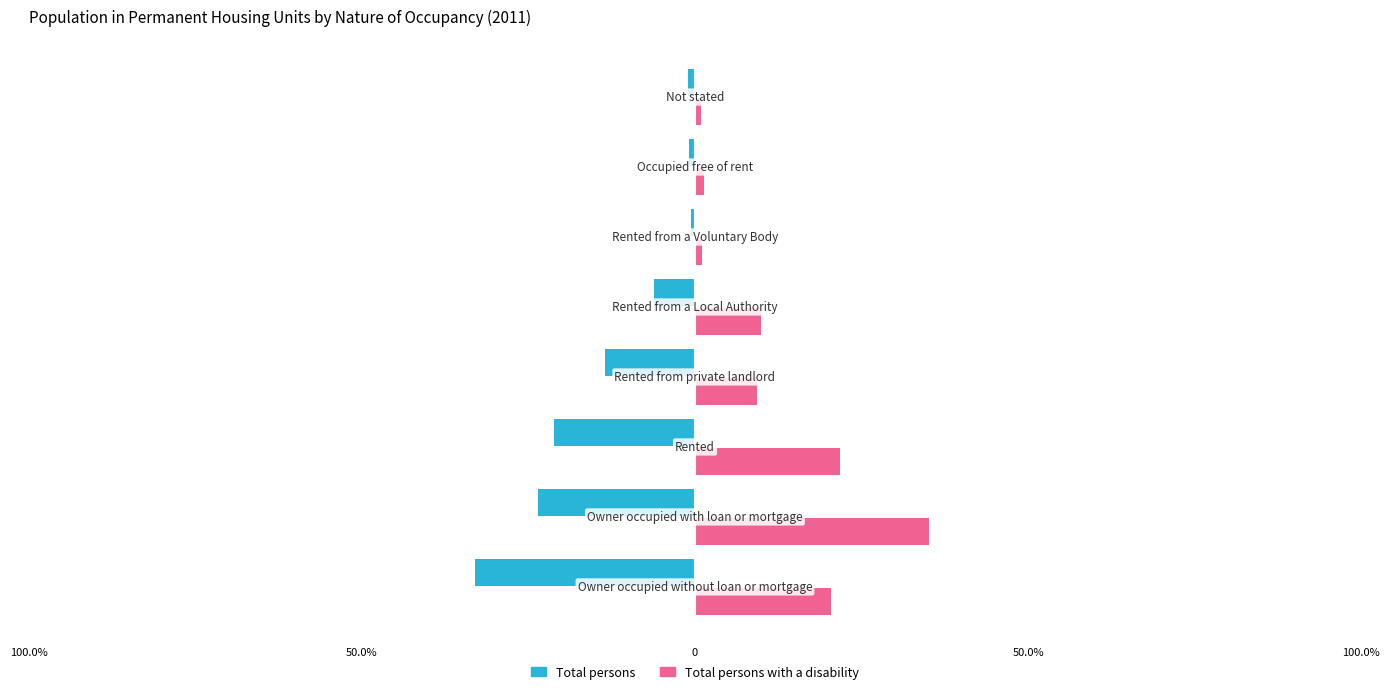

What are all the series names shown in the legend?

Total persons, Total persons with a disability